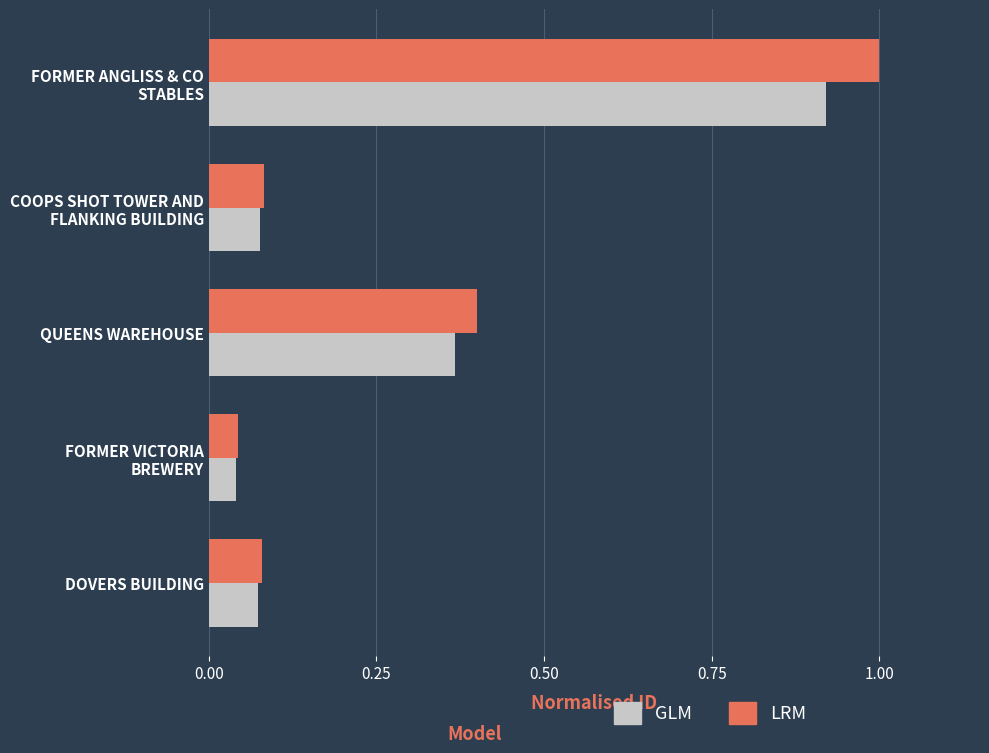

What is the sum of all GLM values?

1.5